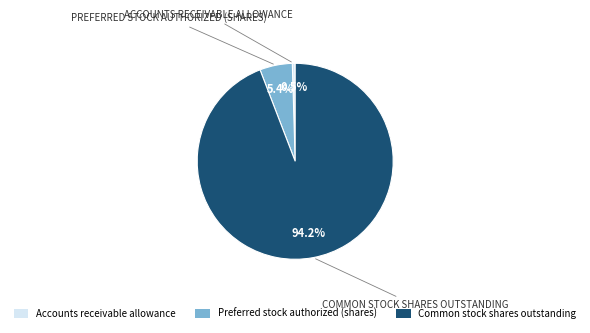

What is the total percentage of Common stock shares outstanding and Preferred stock authorized (shares)?

99.5%